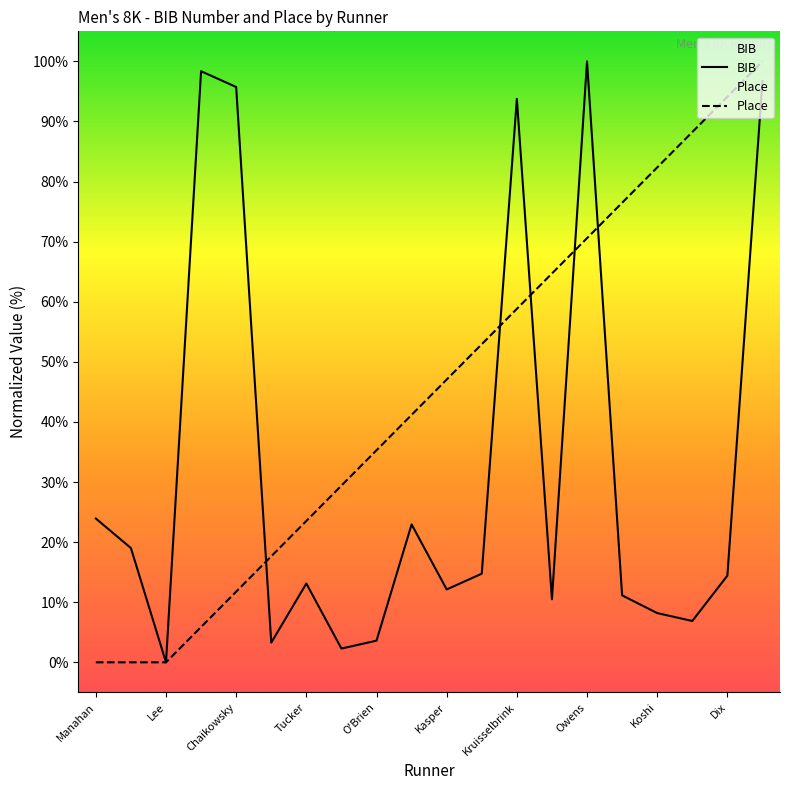

What is the maximum value shown in the chart?

100.0